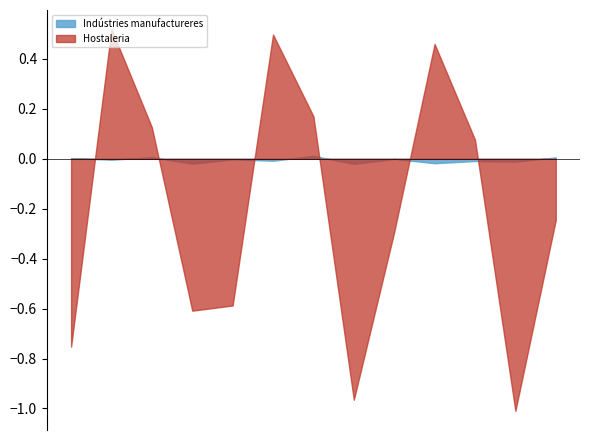

Which series has the largest total across all categories?

Indústries manufactureres